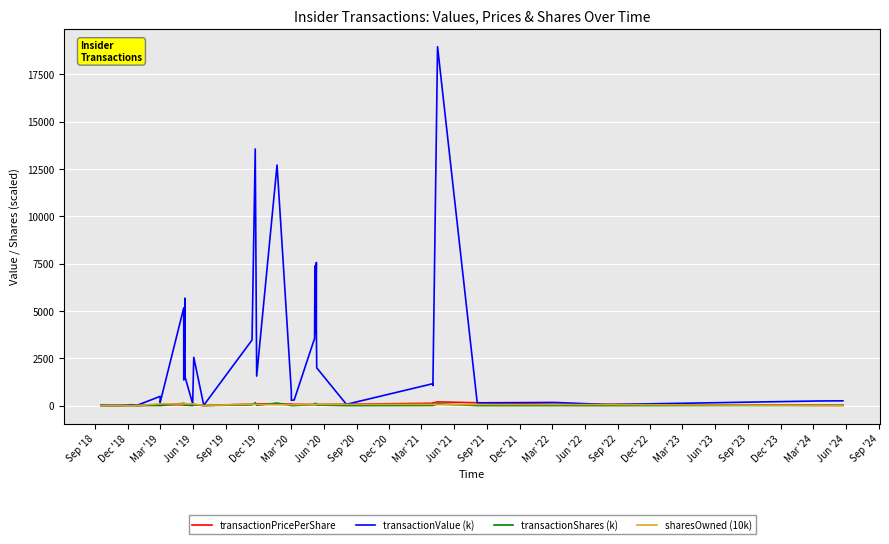

At how many categories does at least one series exceed 1547?

16